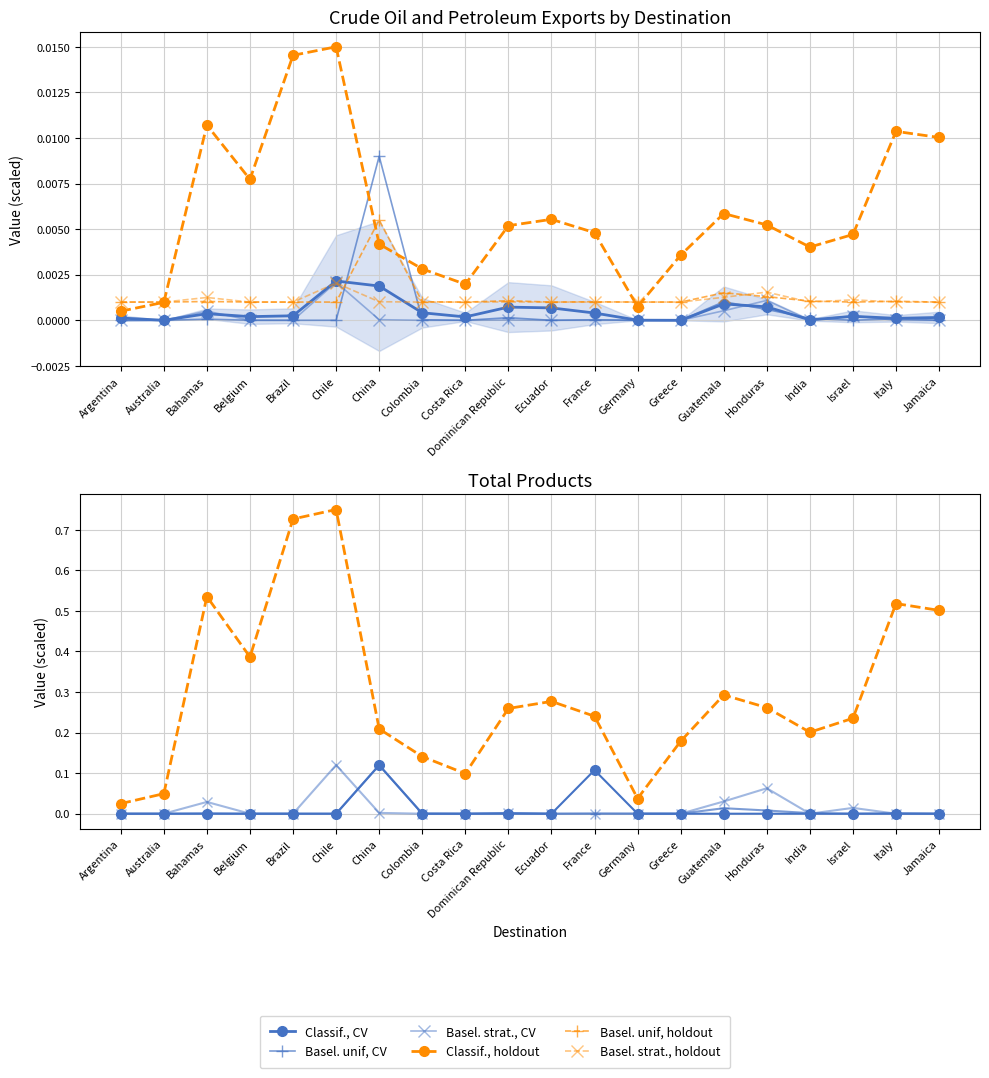

True or false: Basel. strat., holdout and Basel. unif, CV intersect in this chart.

True